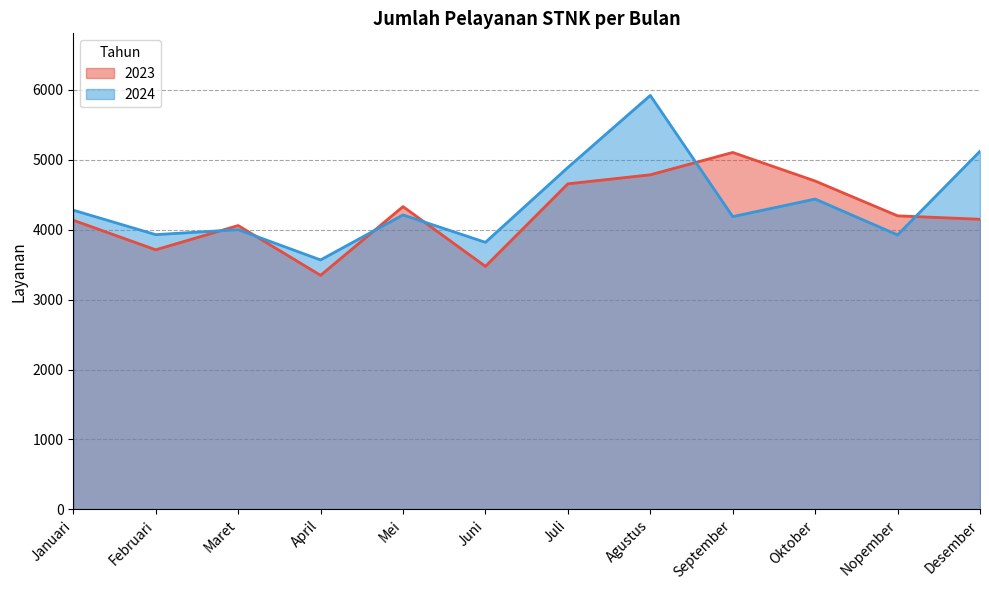

What is the sum of the 2024 values at April and Juli?

8459